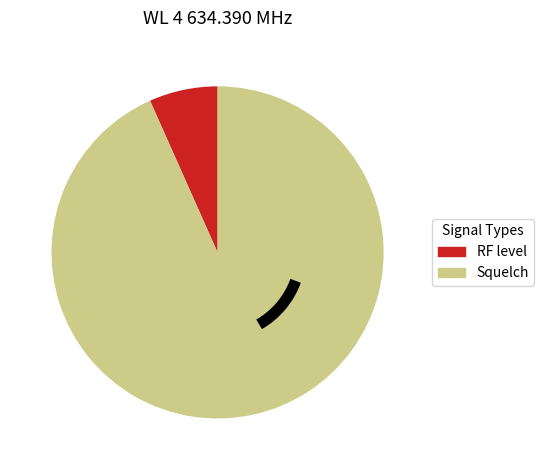

Which slice is the smallest?

RF level